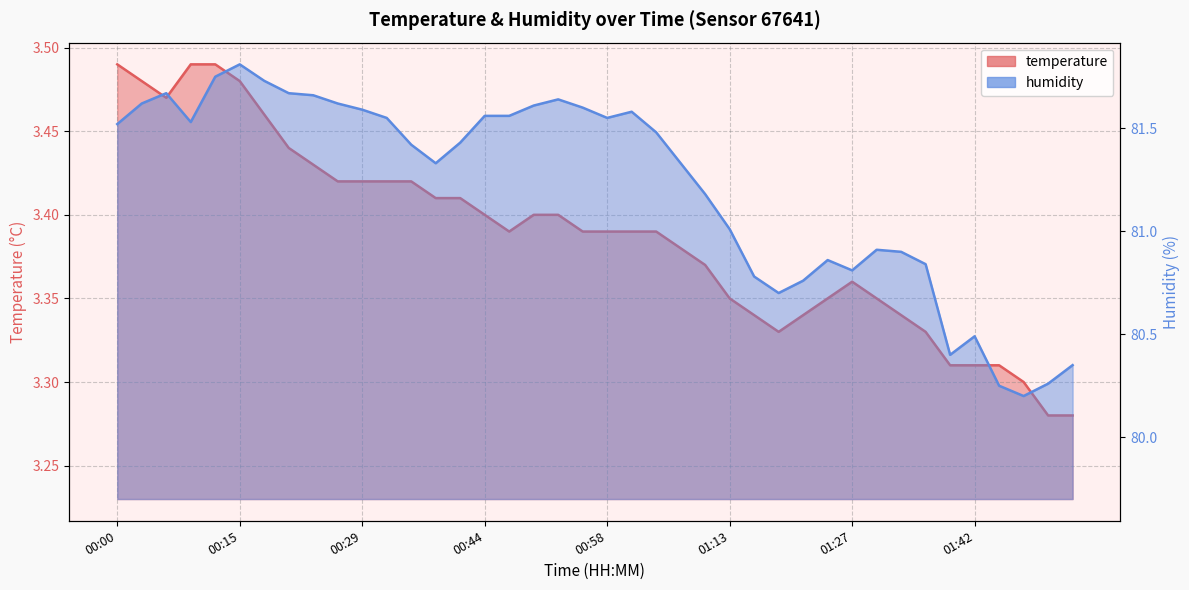

At which category does the chart reach its minimum across all series?

01:51